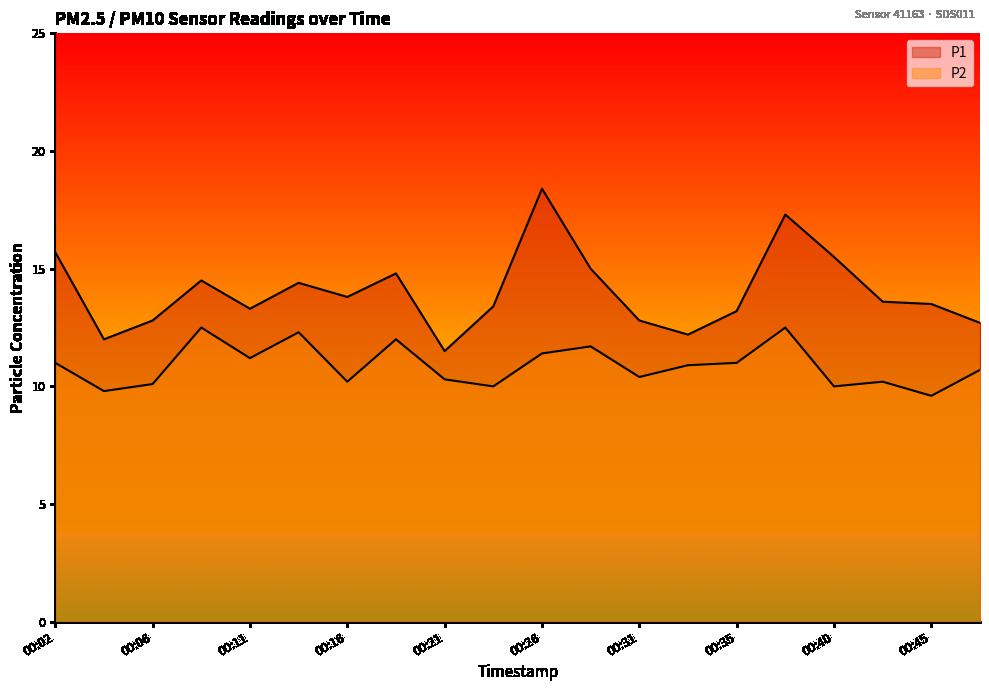

Where is the first local maximum for P1?

00:09